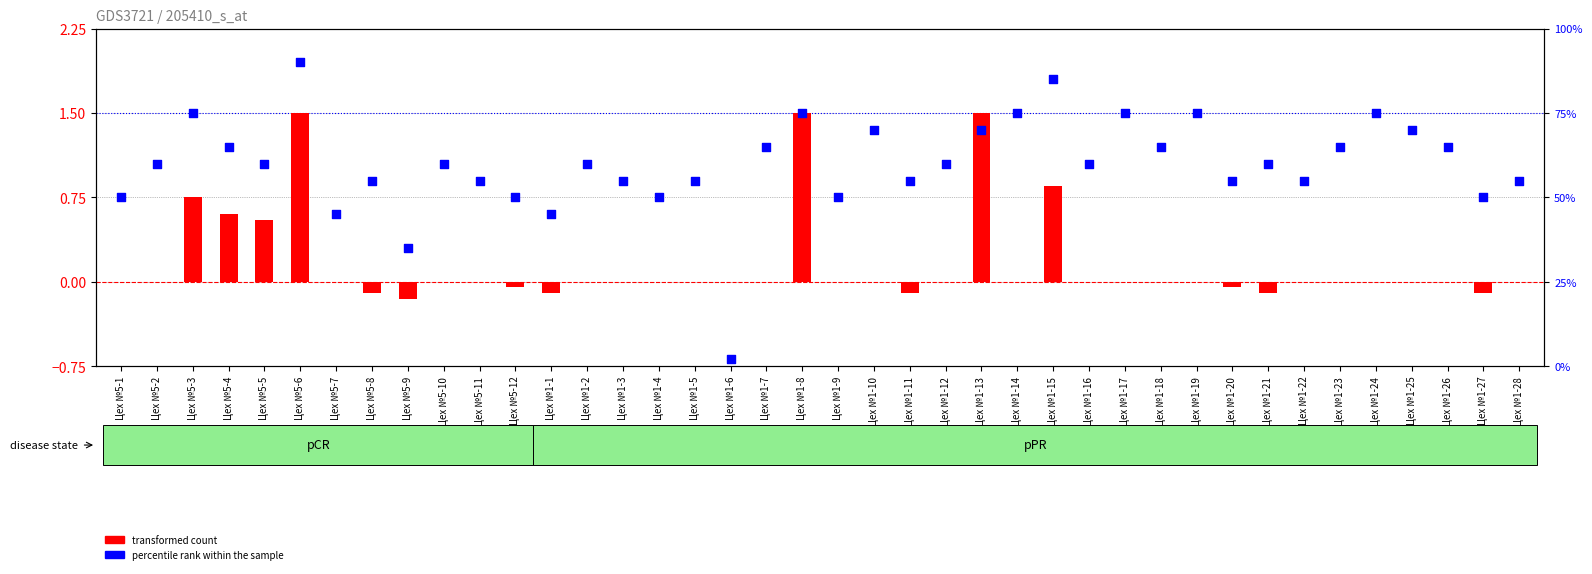

What is the total value across all series at Цех №1-10?

70.0